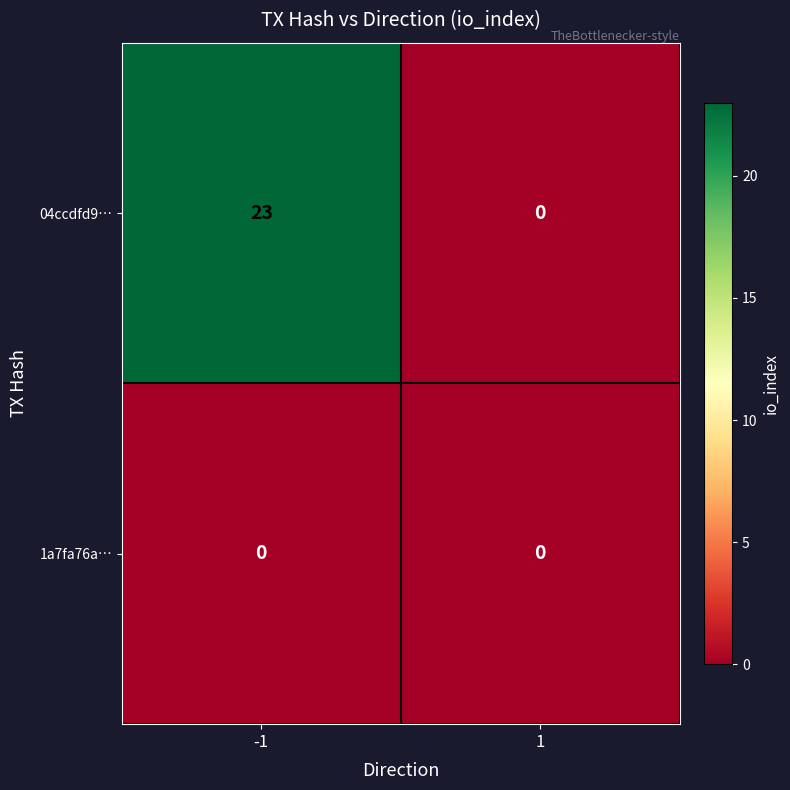

Reading right to left, transcribe all the data shown in this chart.

04ccdfd9…: 1=0	-1=23
1a7fa76a…: 1=0	-1=0